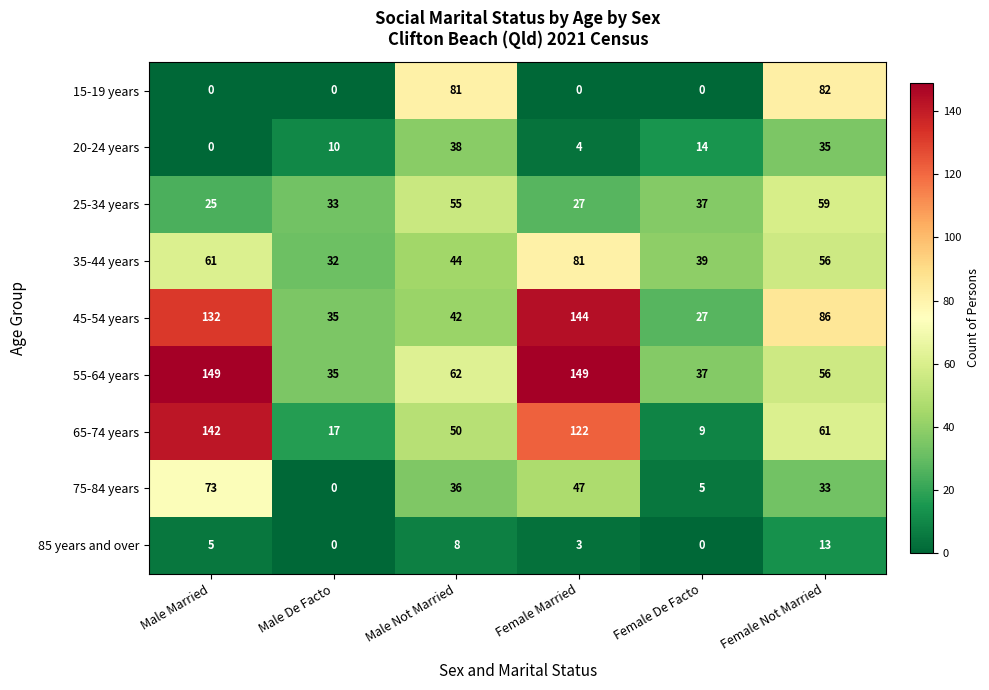

True or false: 20-24 years has a value of 10 at Male De Facto.

True